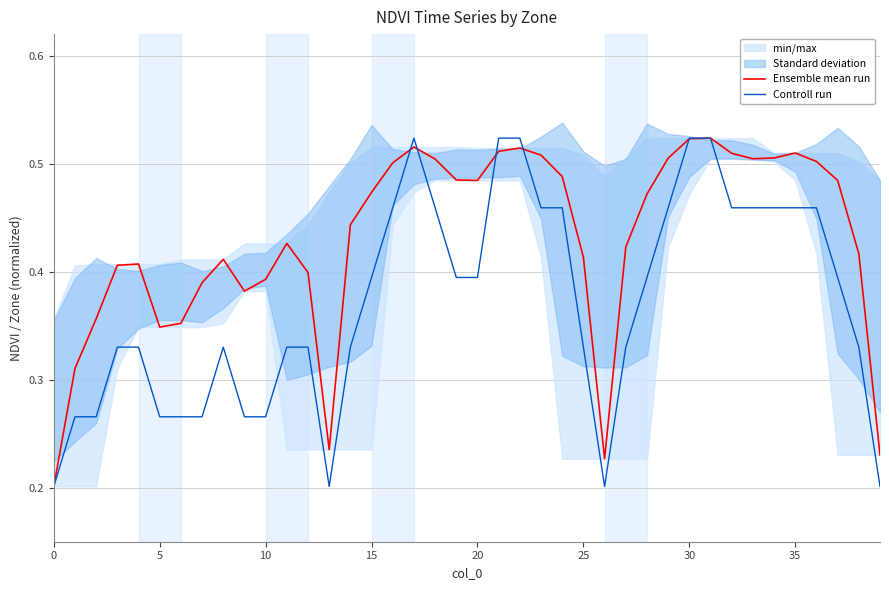

Between 14 and 9, which is larger?

14